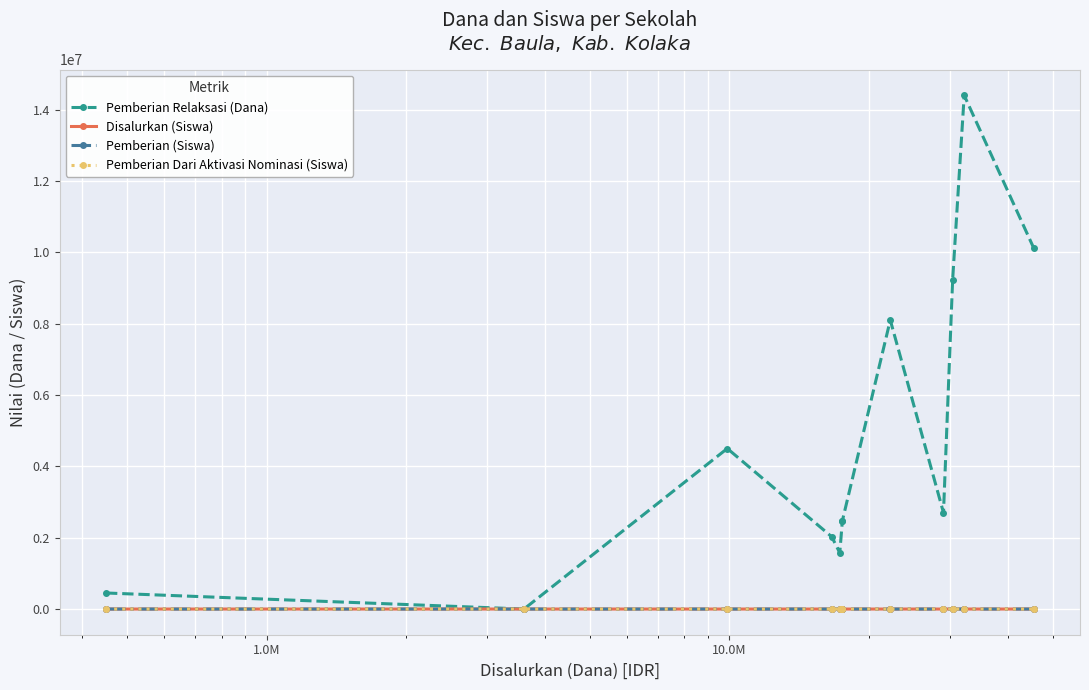

What is the difference between the maximum and minimum values in the Pemberian Dari Aktivasi Nominasi (Siswa) series?

14